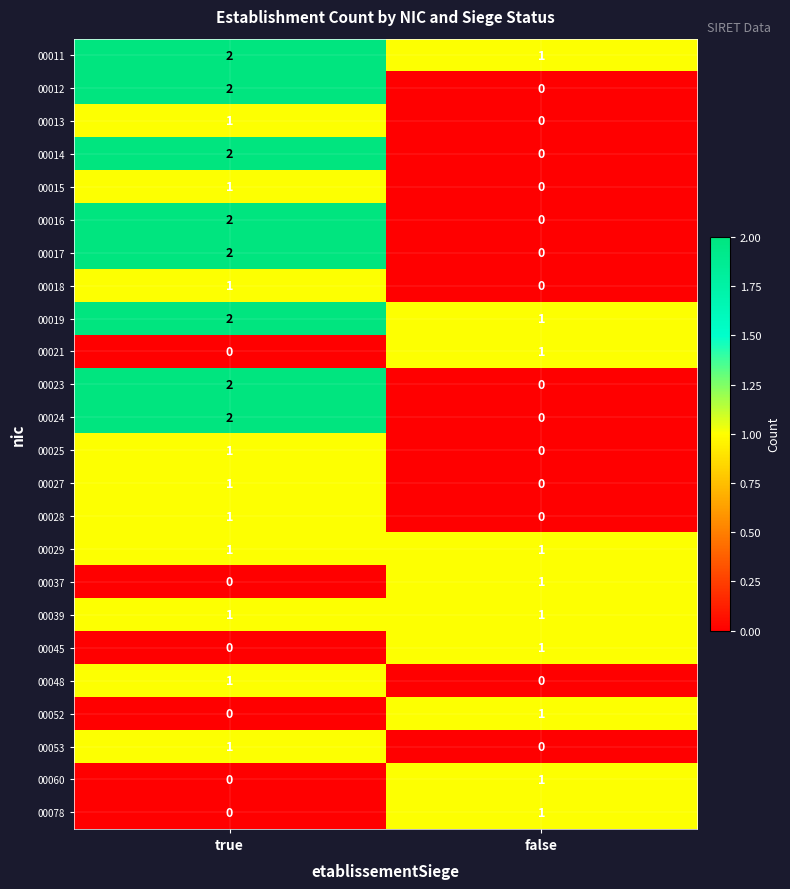

What is the total value across all series at false?

10